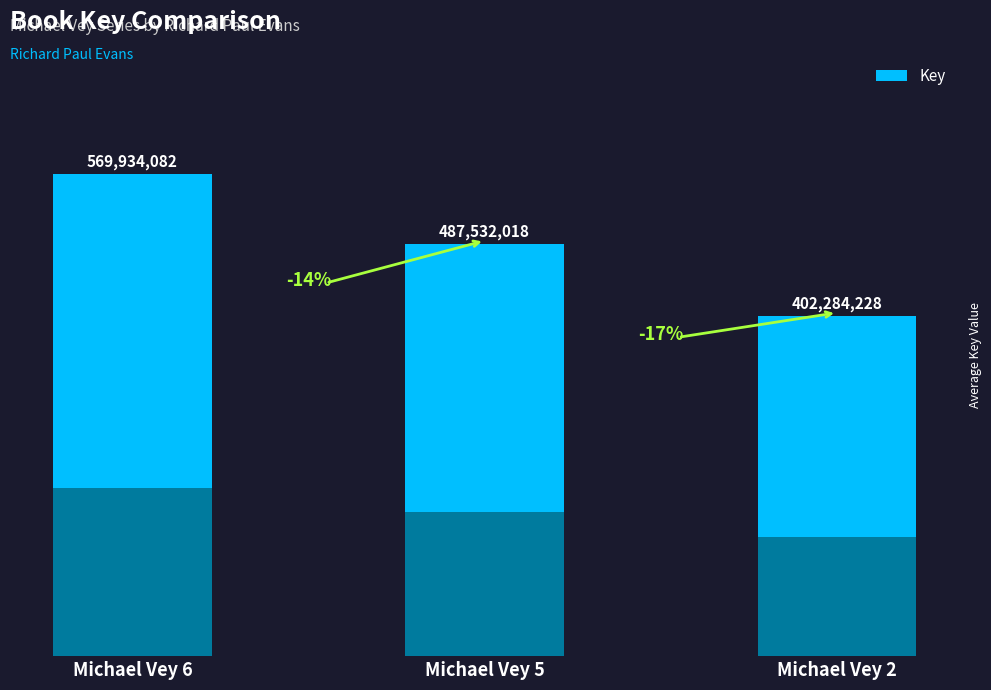

At which label is the value closest to 486109155?

Michael Vey 5